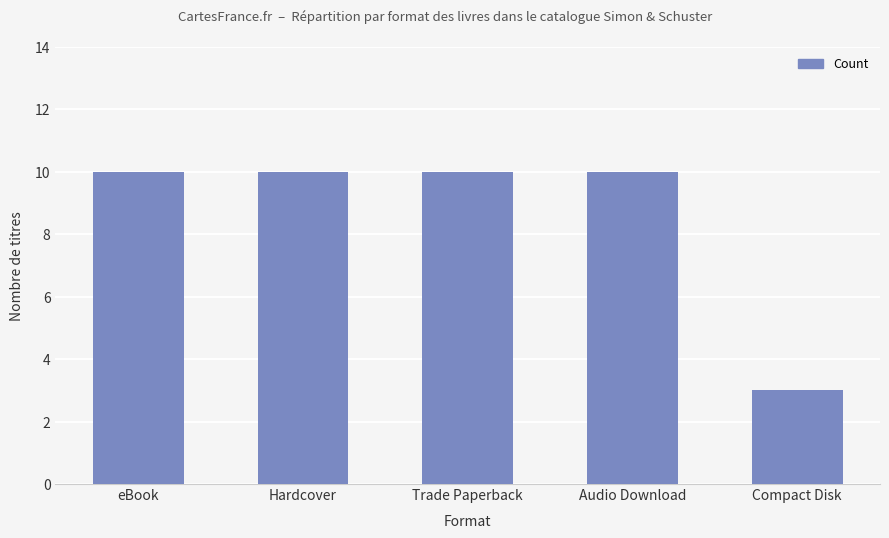

What position from the left is eBook?

1